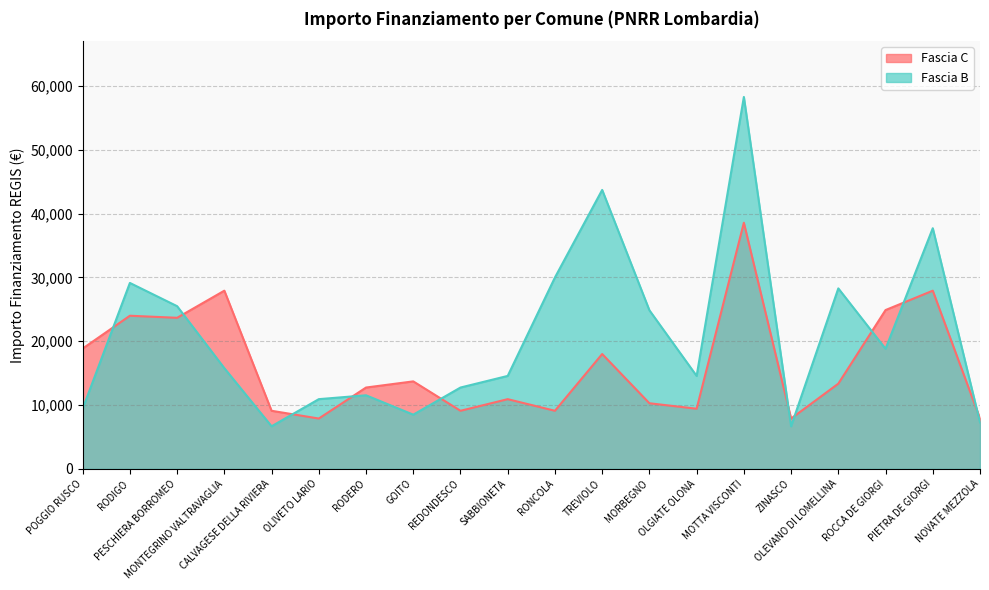

List the series in order of their peak value, highest first.

Fascia B, Fascia C